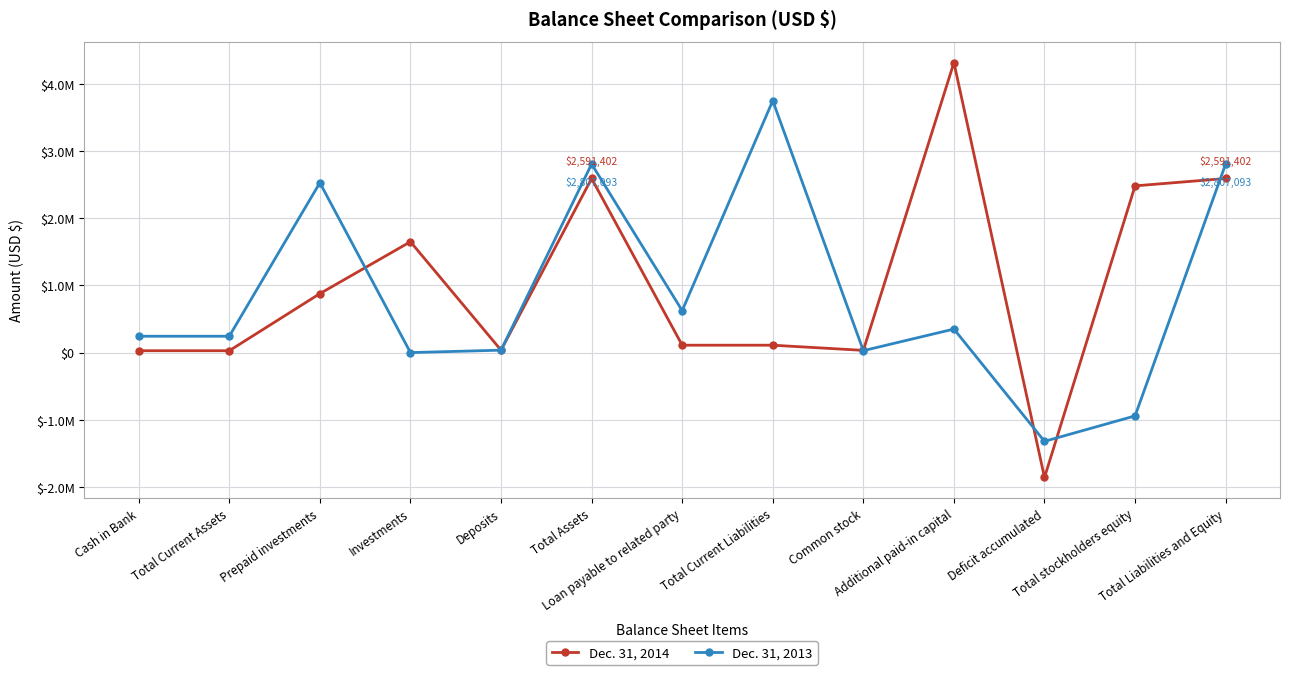

After their last crossing, which series has the higher values: Dec. 31, 2014 or Dec. 31, 2013?

Dec. 31, 2013